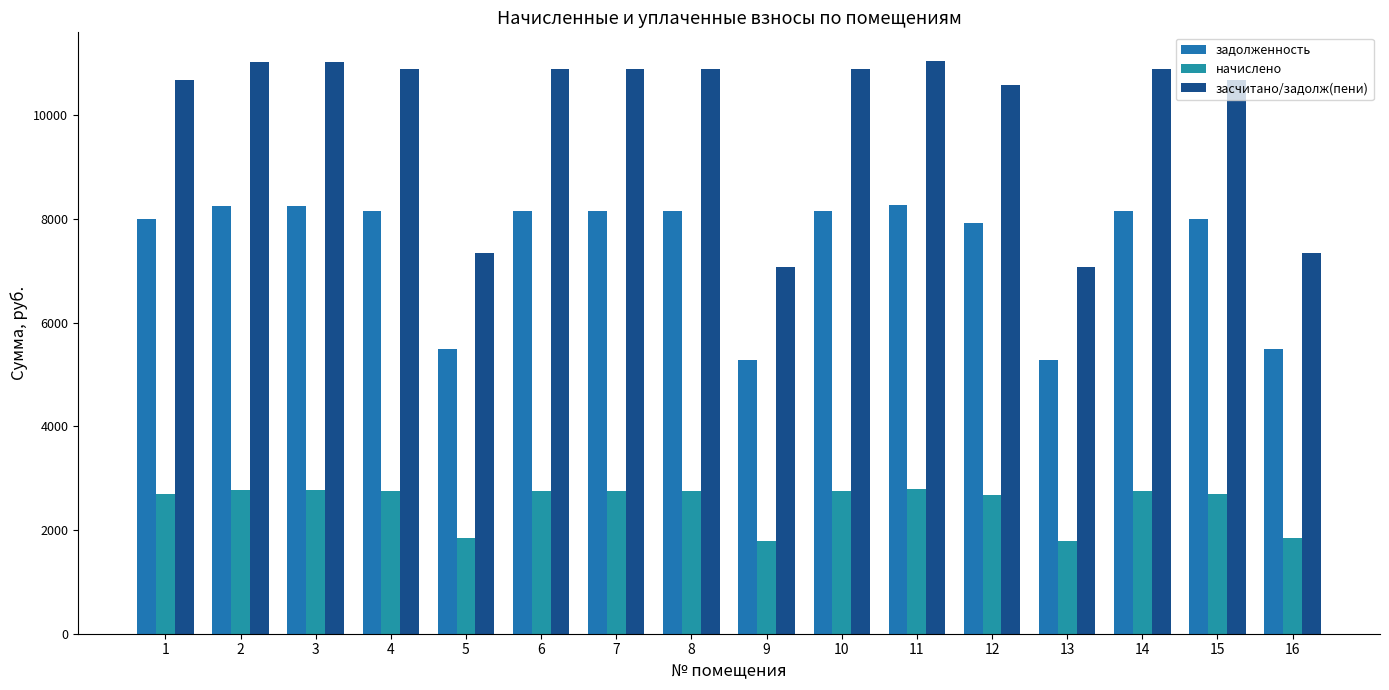

Which series has the largest total across all categories?

засчитано/задолж(пени)